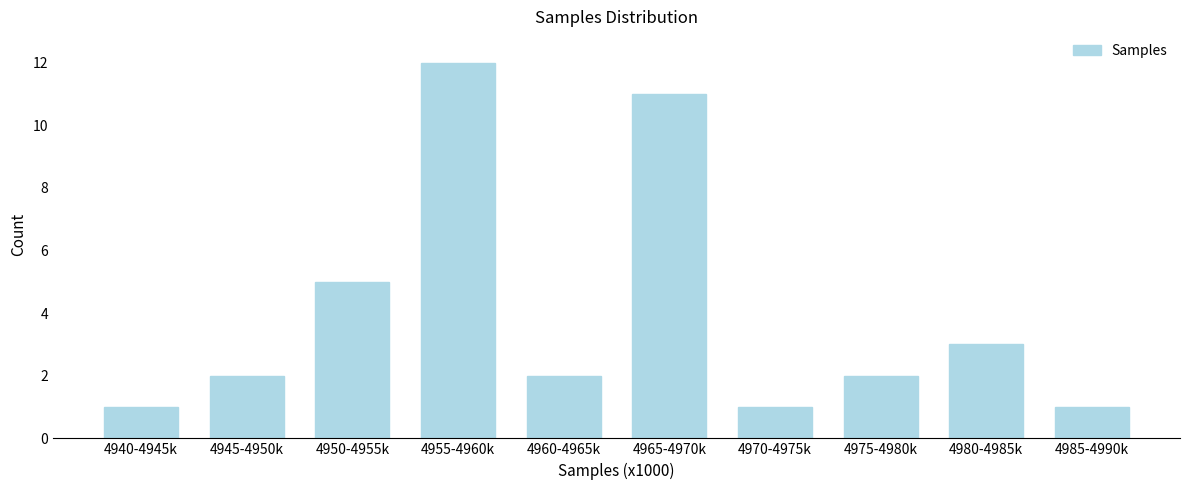

Reading left to right, extract all data points from this chart.

4940-4945k=1	4945-4950k=2	4950-4955k=5	4955-4960k=12	4960-4965k=2	4965-4970k=11	4970-4975k=1	4975-4980k=2	4980-4985k=3	4985-4990k=1